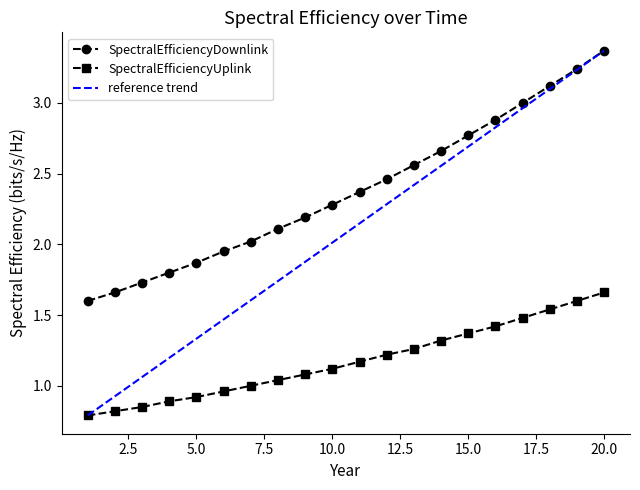

What is the minimum value shown in the chart?

0.8